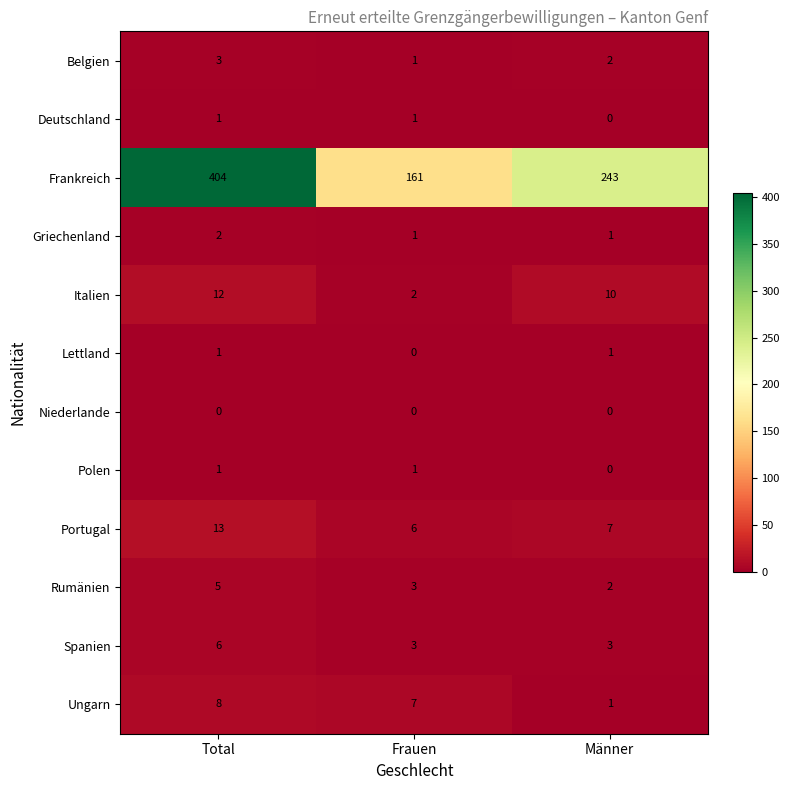

Which series changed the most between Total and Frauen?

Frankreich